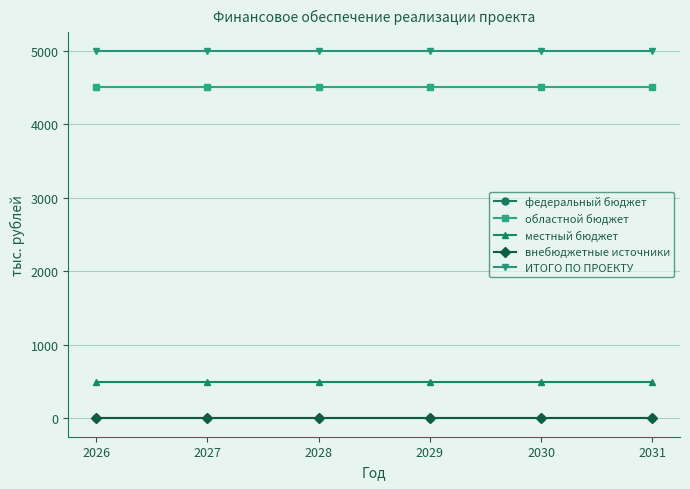

Is this an area chart (filled region under the line)?

No